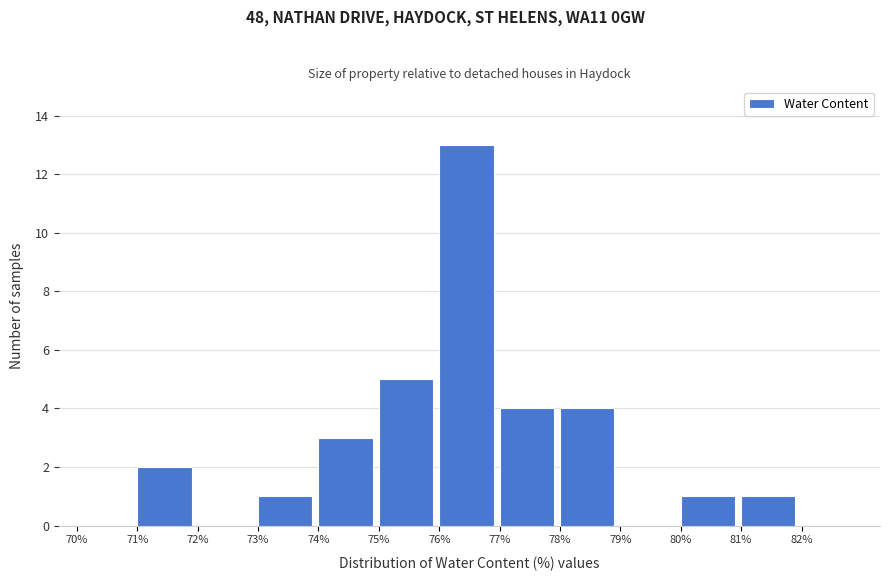

How tall is the bar that spans 81 to 82 on the x-axis? The values are not printed on the chart, so give them approximately, as read against the axis.

1